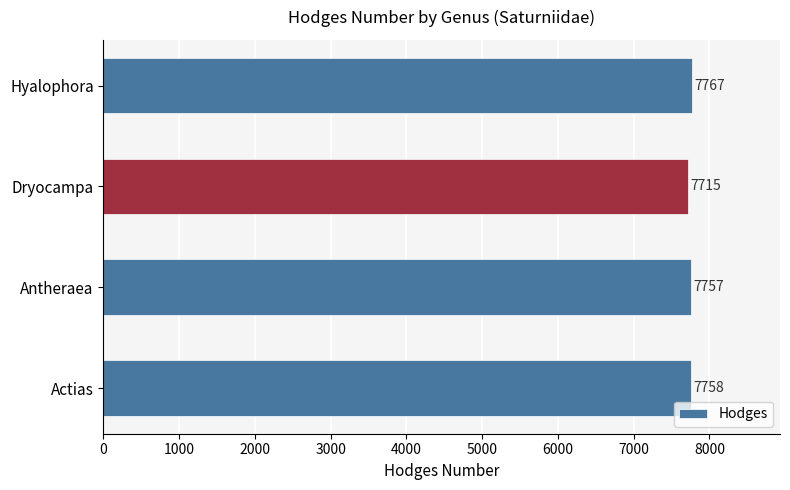

Does the chart contain any negative values?

No